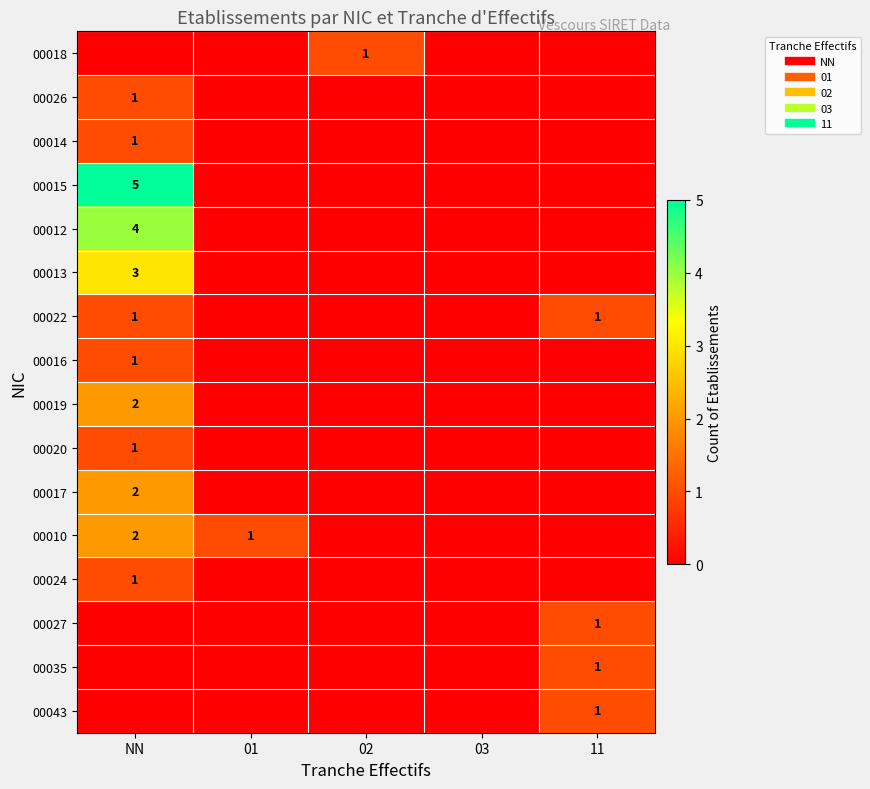

Rank the series at 01 from lowest to highest value.

00018, 00026, 00014, 00015, 00012, 00013, 00022, 00016, 00019, 00020, 00017, 00024, 00027, 00035, 00043, 00010